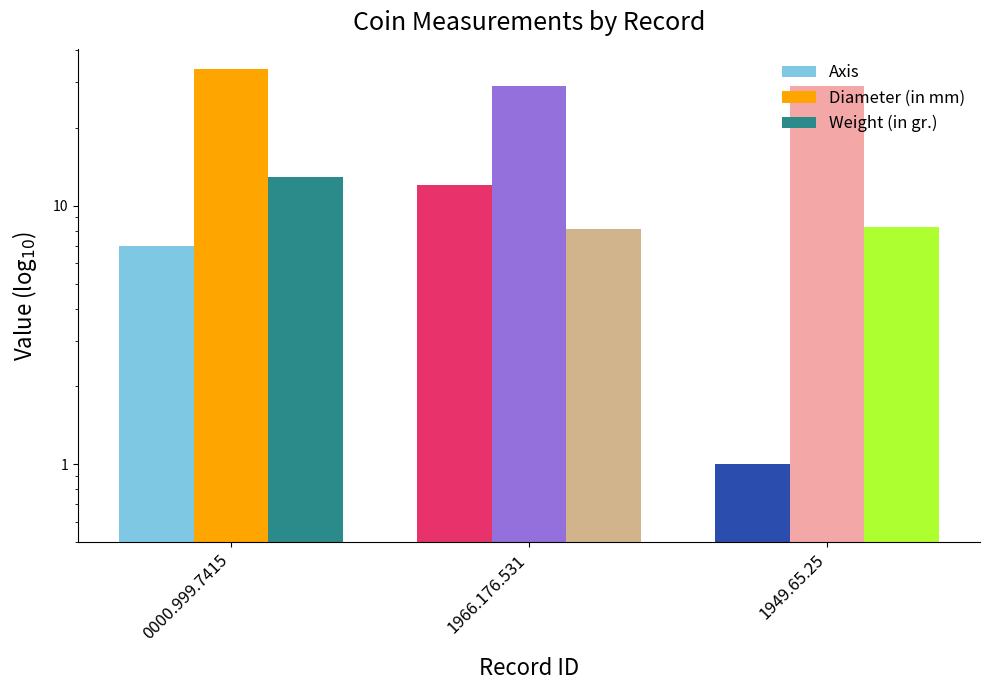

What is the difference between the highest and lowest values at 1949.65.25?

28.1